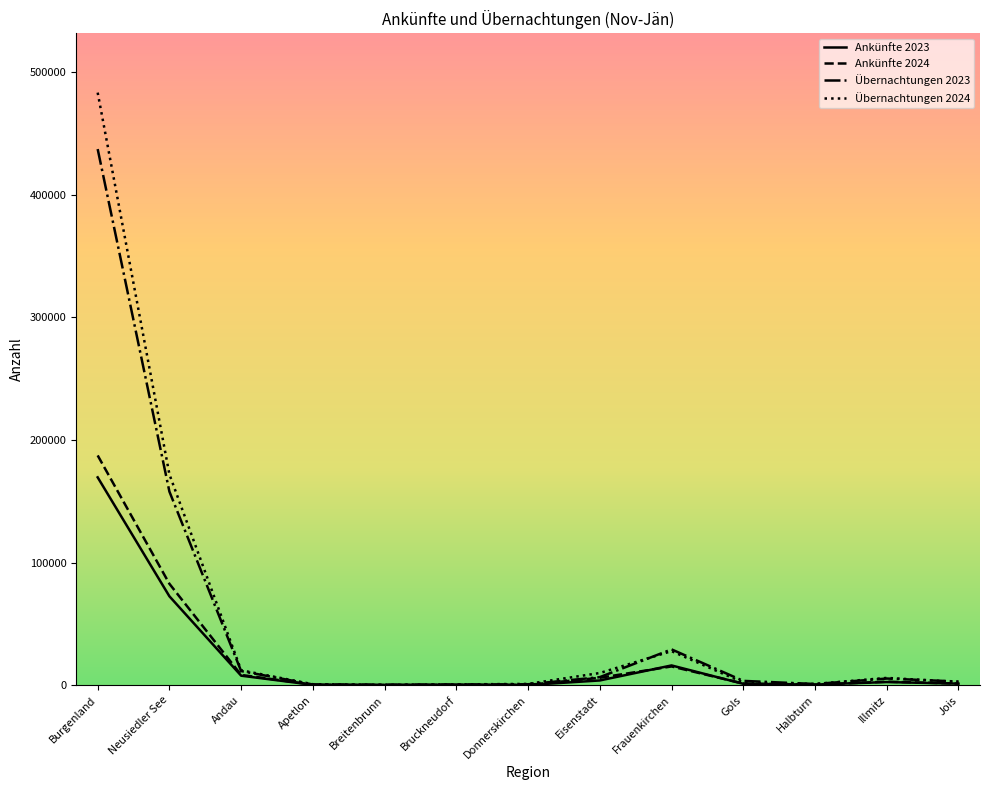

Which series has the widest spread of values?

Übernachtungen 2024